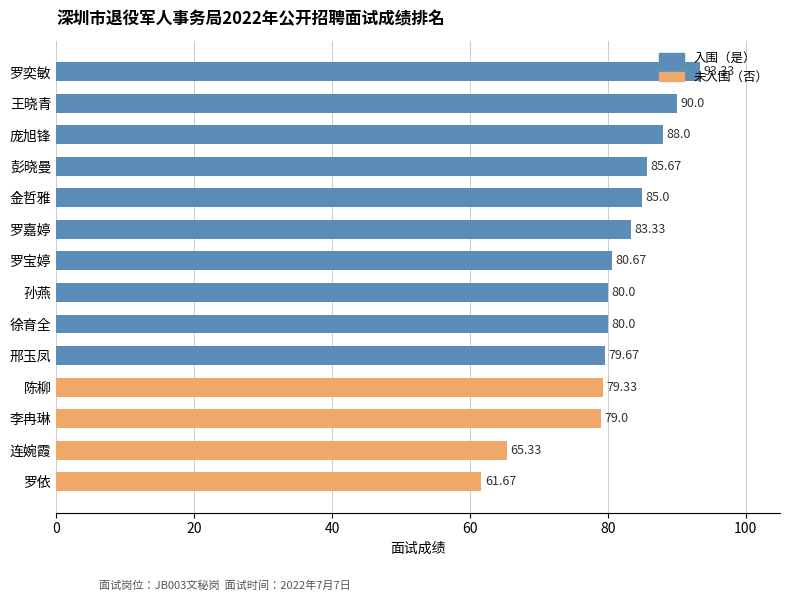

What is the sum of the values at 连婉霞 and 李冉琳?

144.3